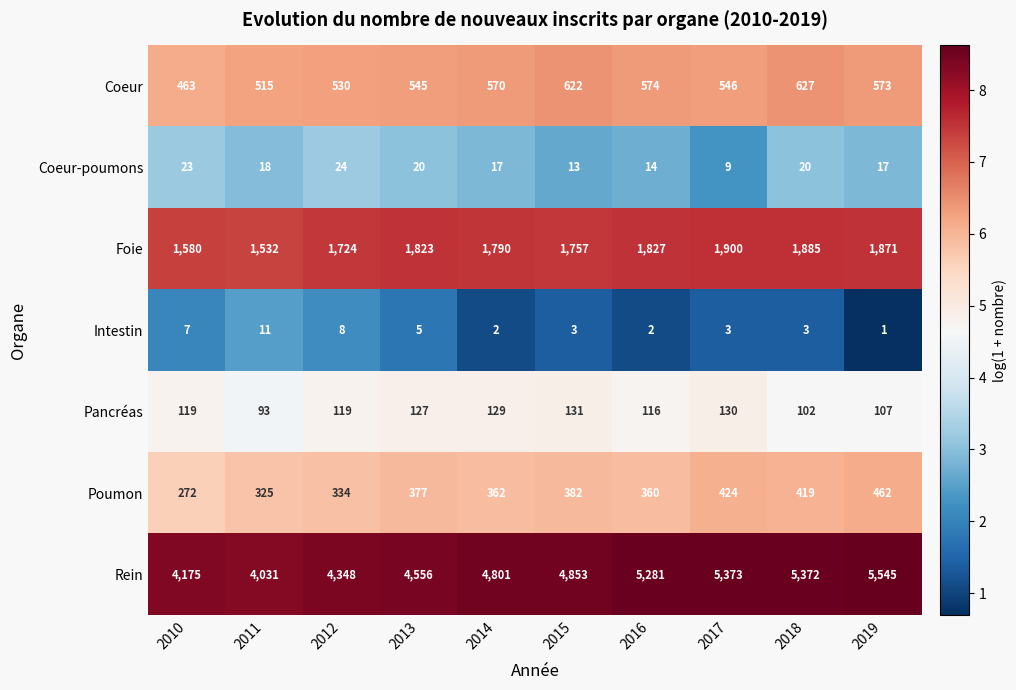

Rank the categories by Poumon value from highest to lowest.

2019, 2017, 2018, 2015, 2013, 2014, 2016, 2012, 2011, 2010